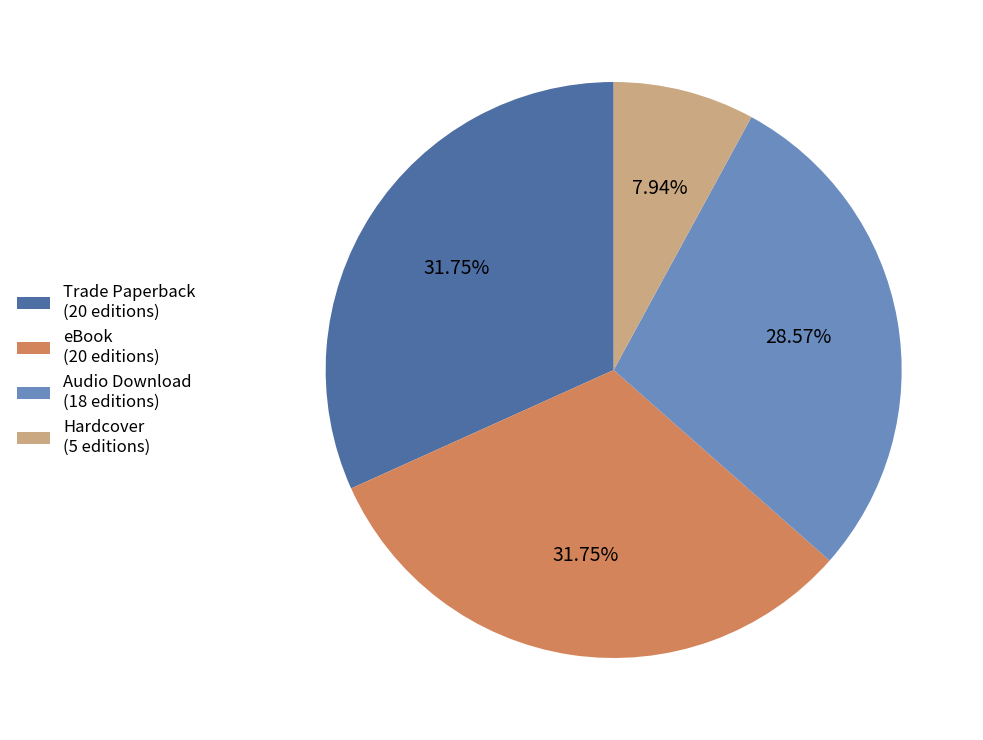

True or false: Audio Download accounts for 29% of the total.

True